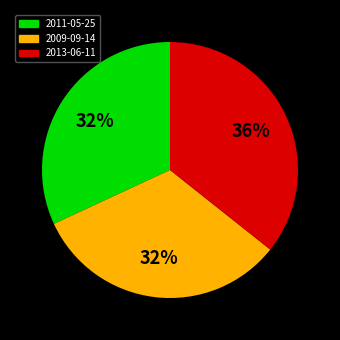

Count the number of slices in the pie.

3